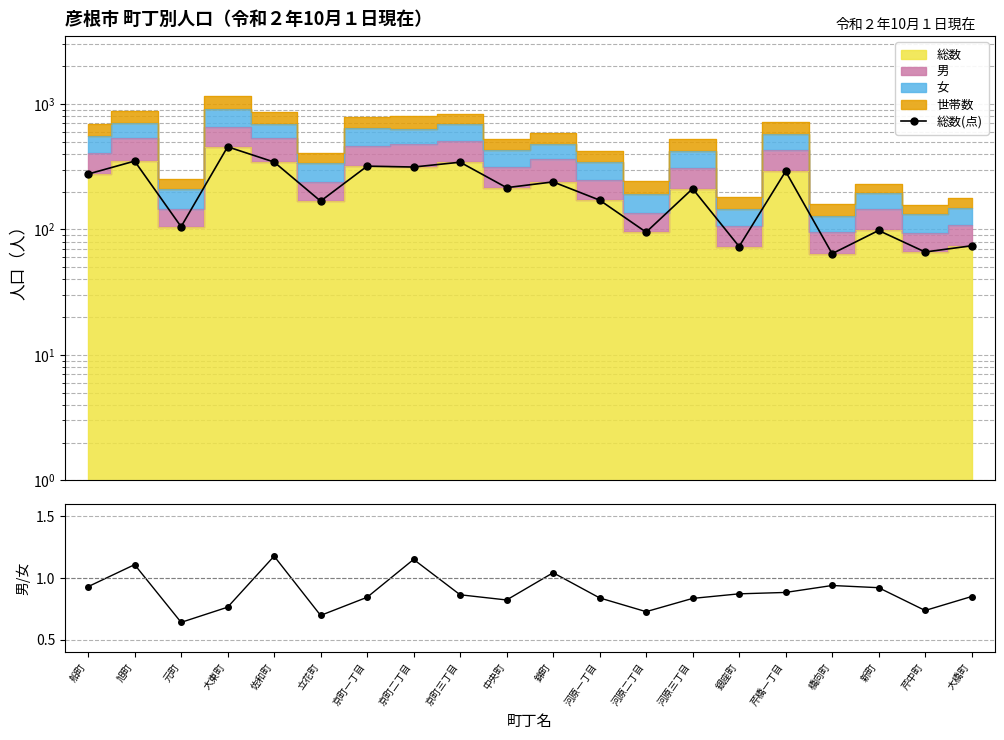

True or false: 男/女 has a value of 0.3 at 京町三丁目.

False